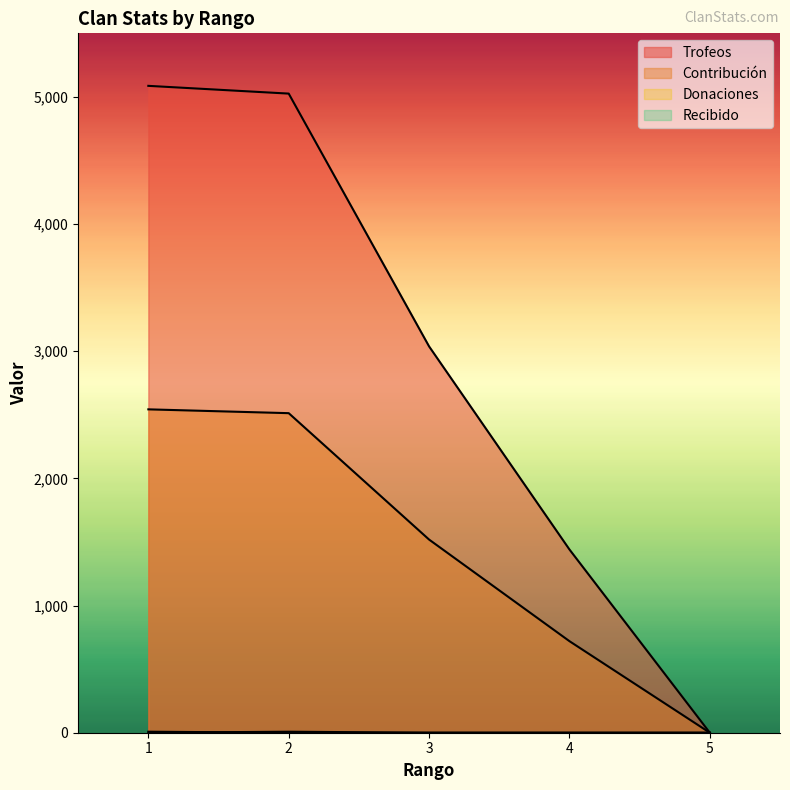

Which series has the largest range (max minus min)?

Trofeos